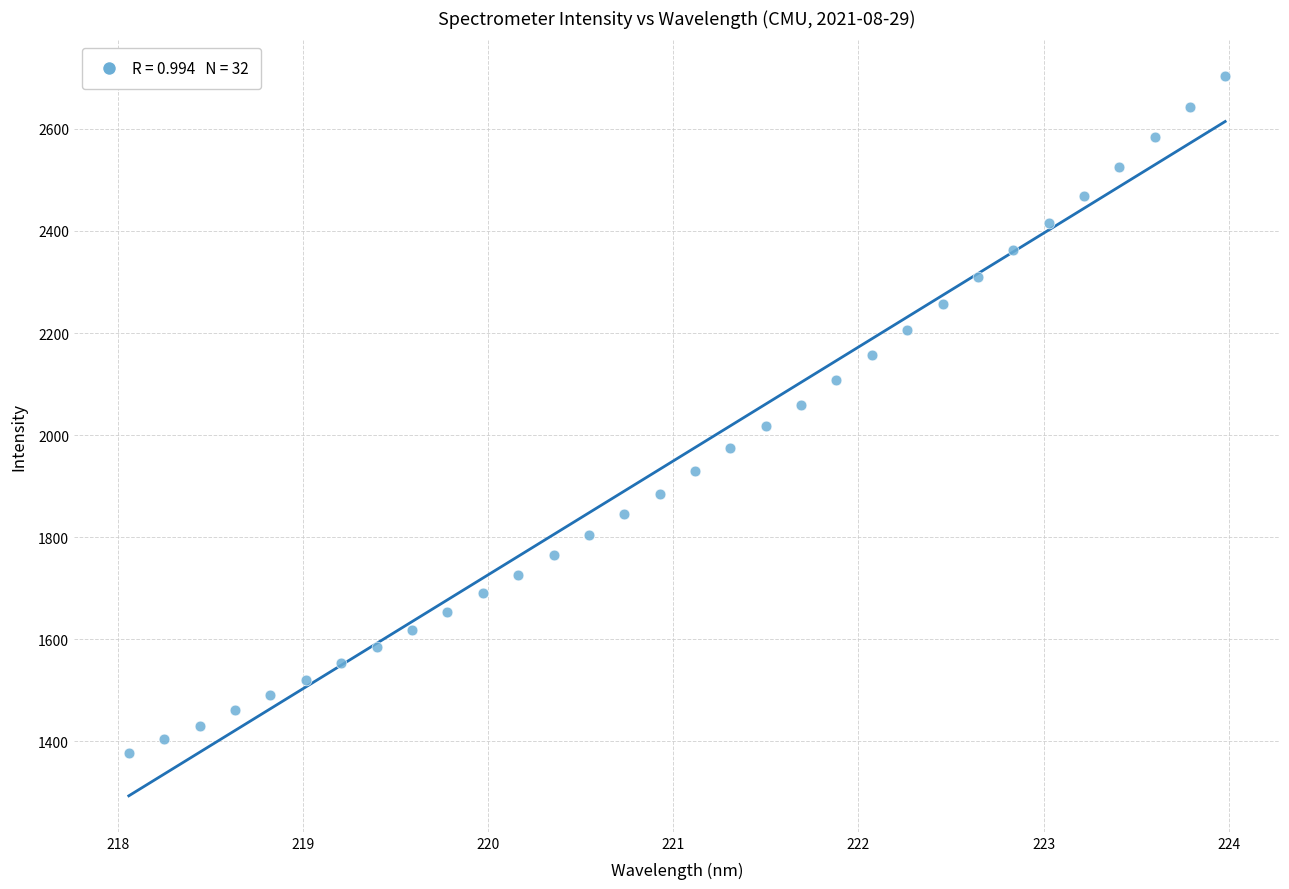

What is the range of Y values (max minus min)?

1326.3